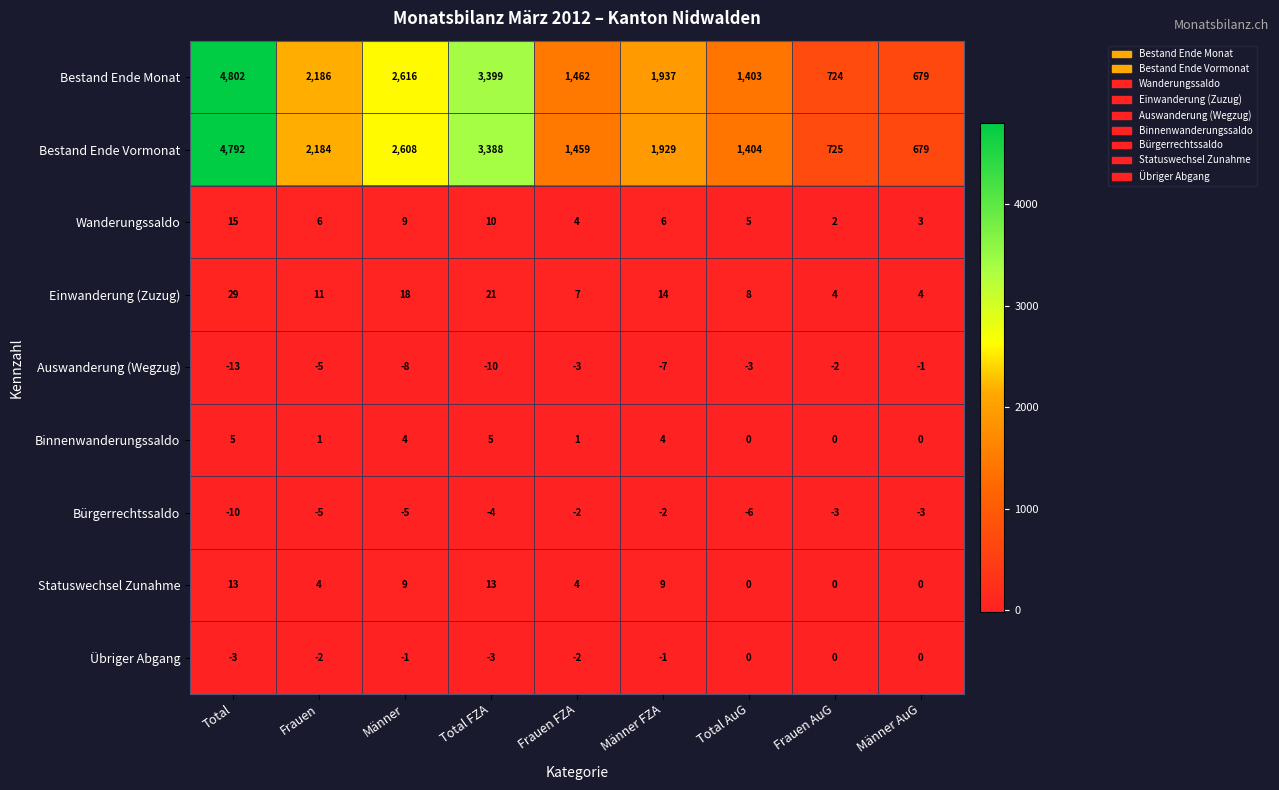

What is the total value across all series at Männer?

5250